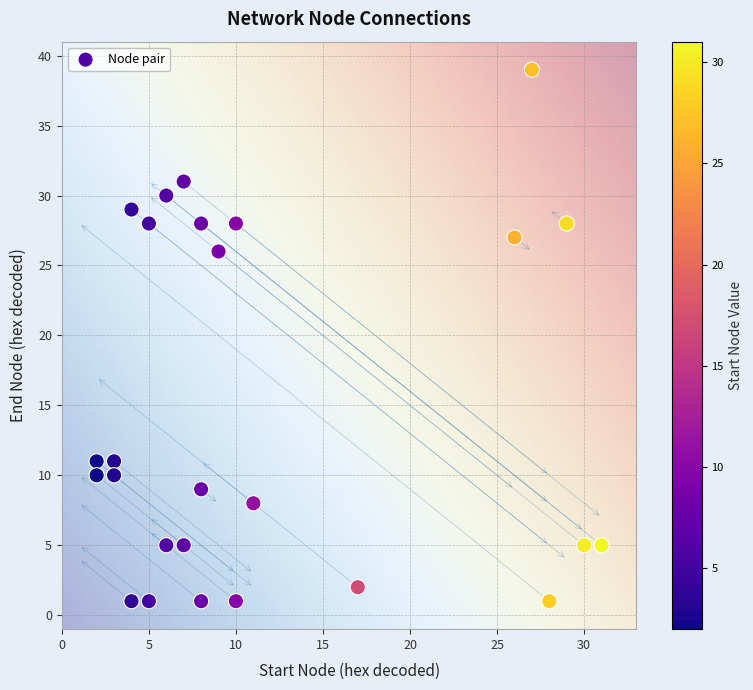

What is the range of X values (max minus min)?

29